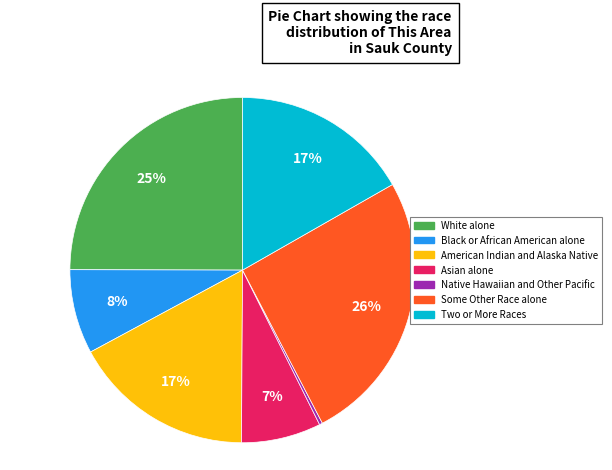

True or false: Two or More Races accounts for 10% of the total.

False